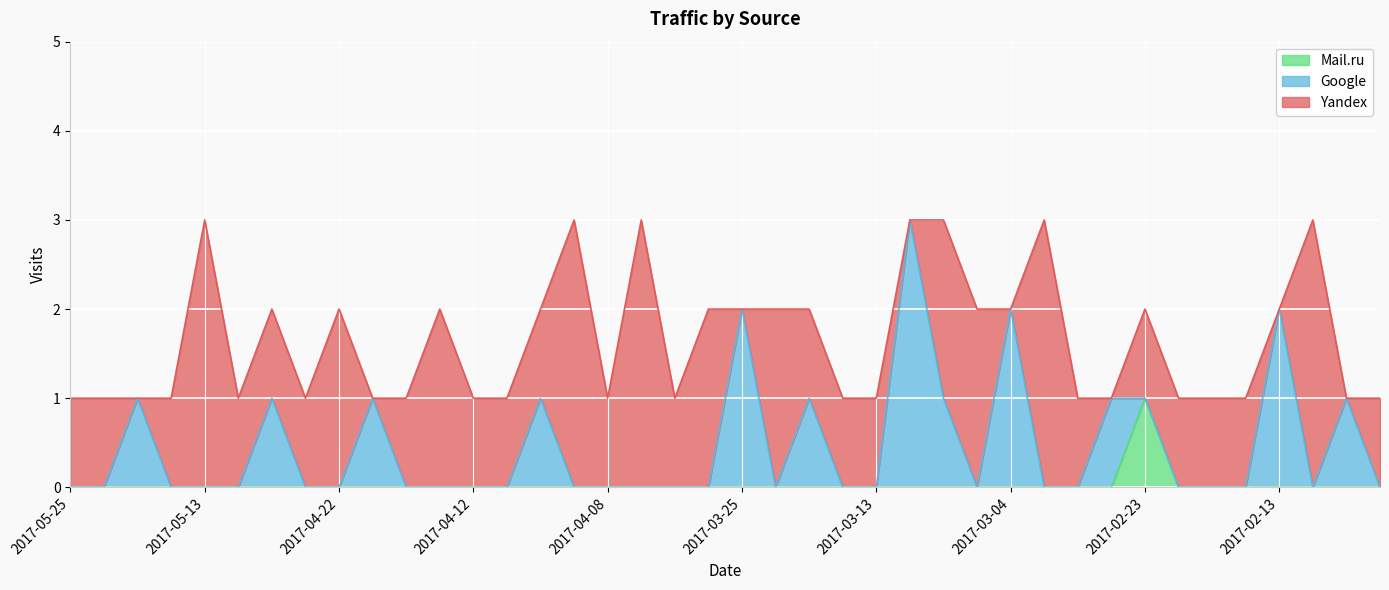

Which category has the lowest value in the Mail.ru series?

2017-05-25